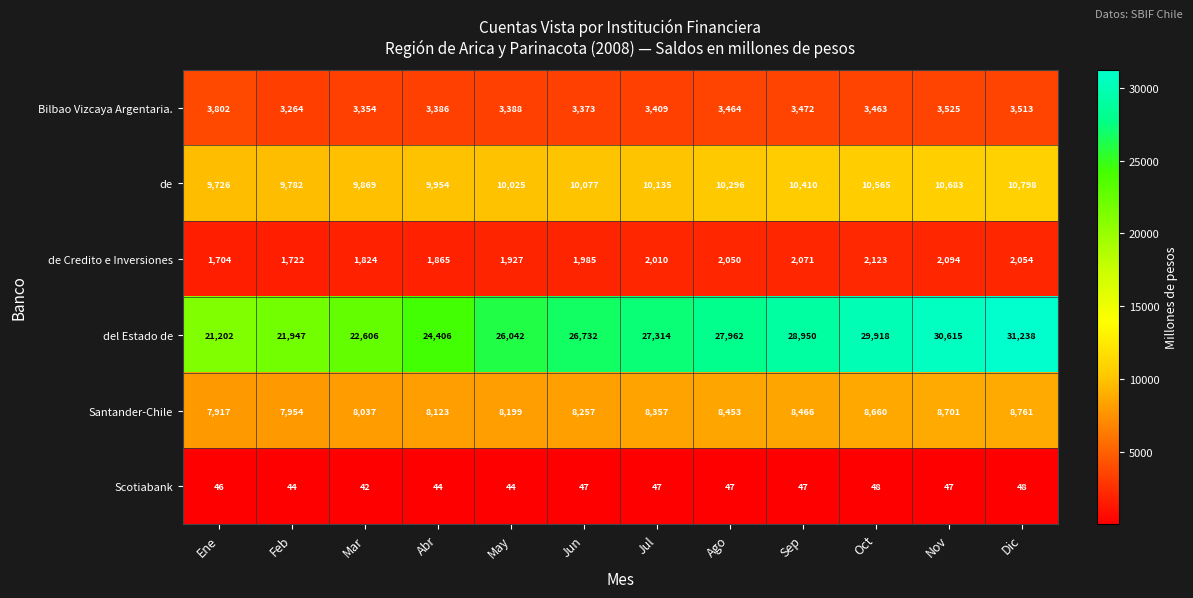

What is the greatest value displayed?

31238